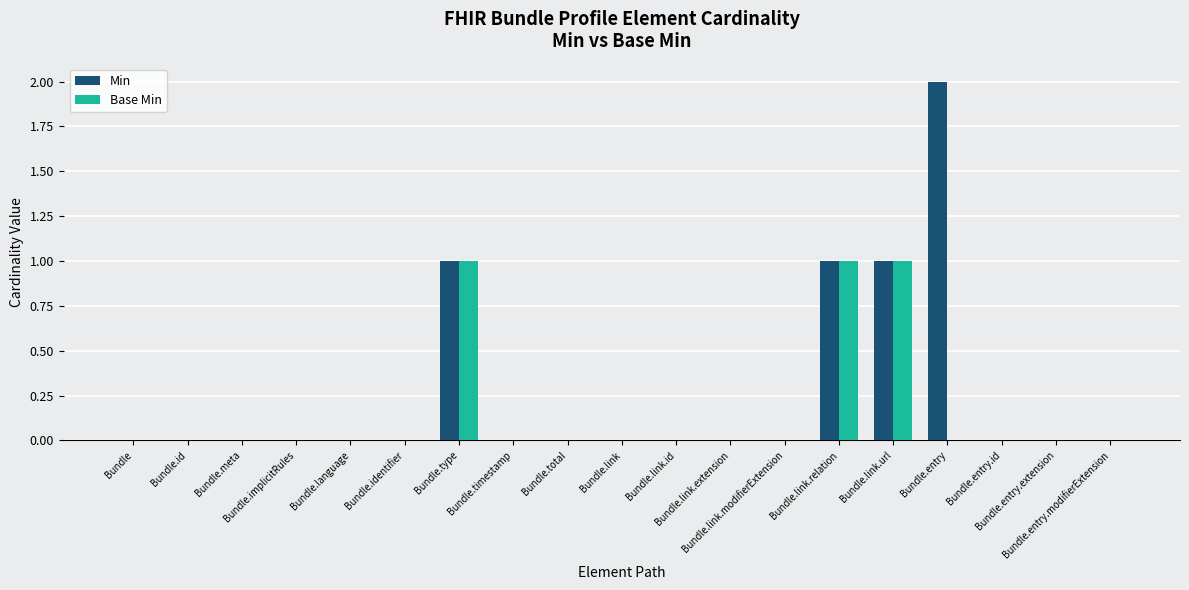

Which series has the largest total across all categories?

Min